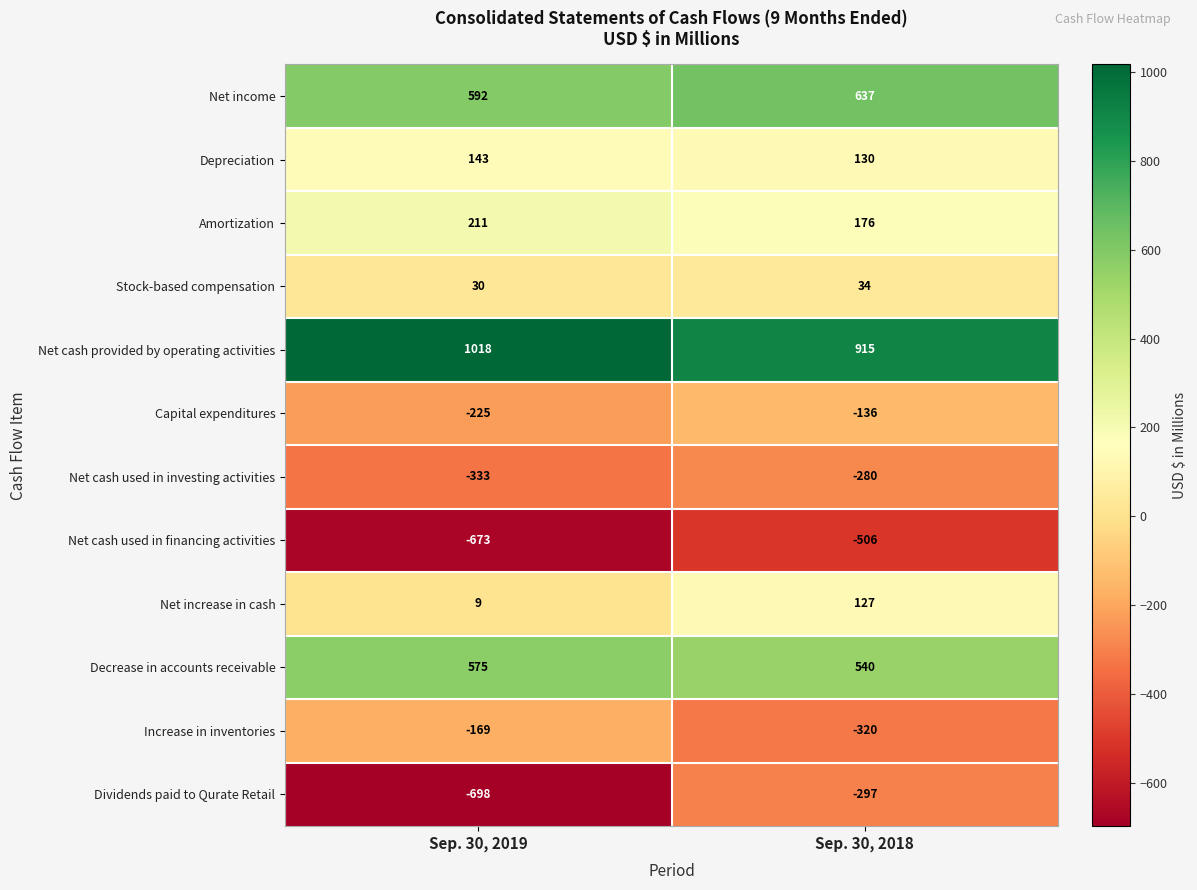

What is the approximate value of Capital expenditures at Sep. 30, 2019?

-225